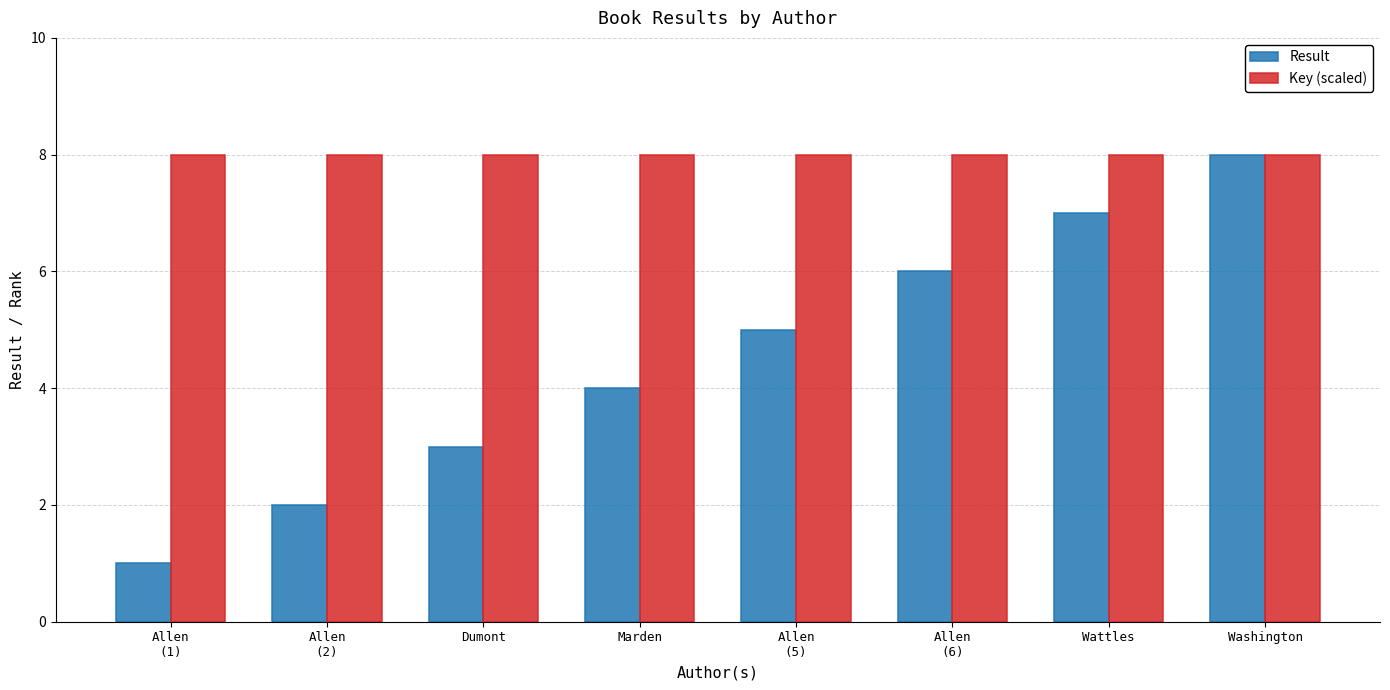

What position from the left is Allen
(6)?

6